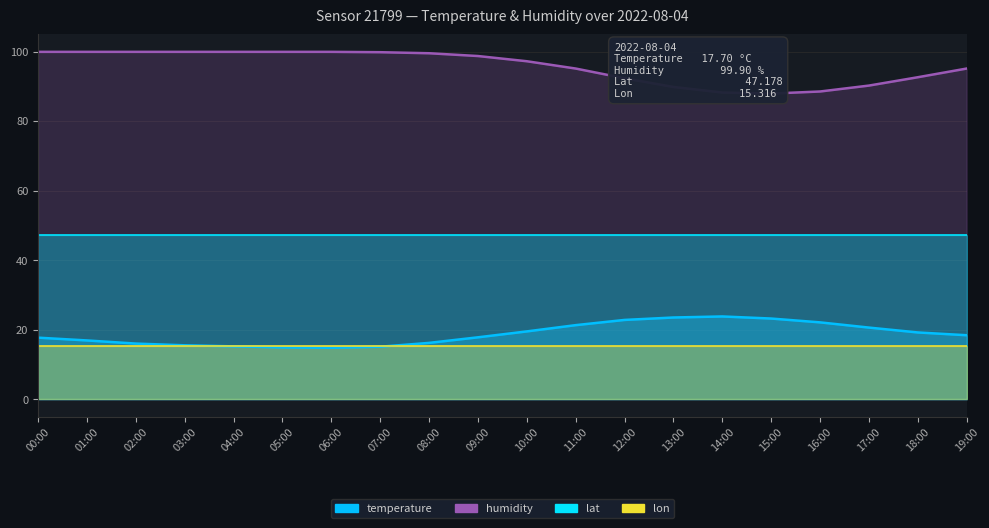

The value of temperature at 06:00 is 14.8. True or false?

True